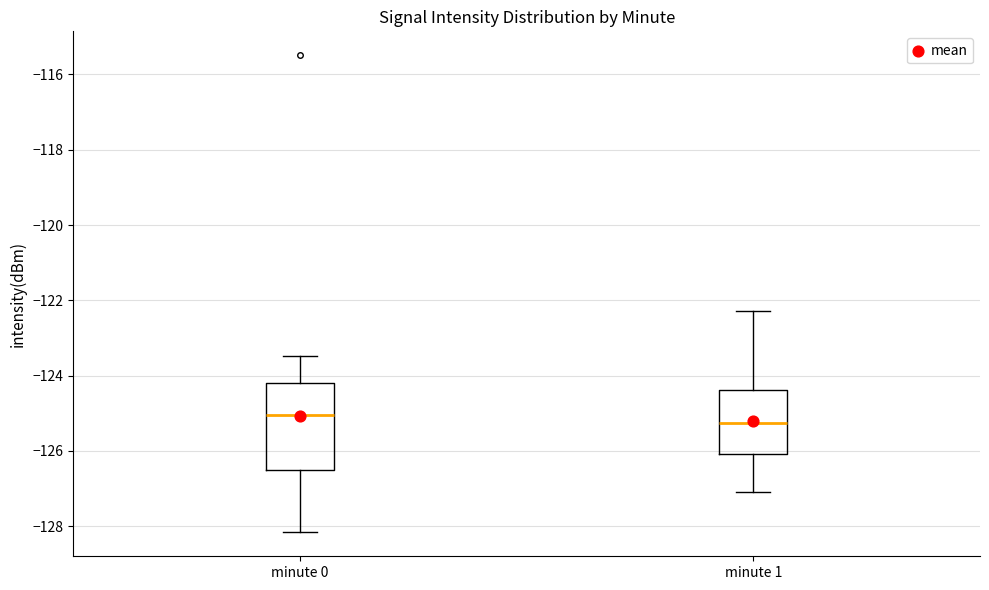

Which box is the tallest, from its lower edge to its upper edge?

minute 0